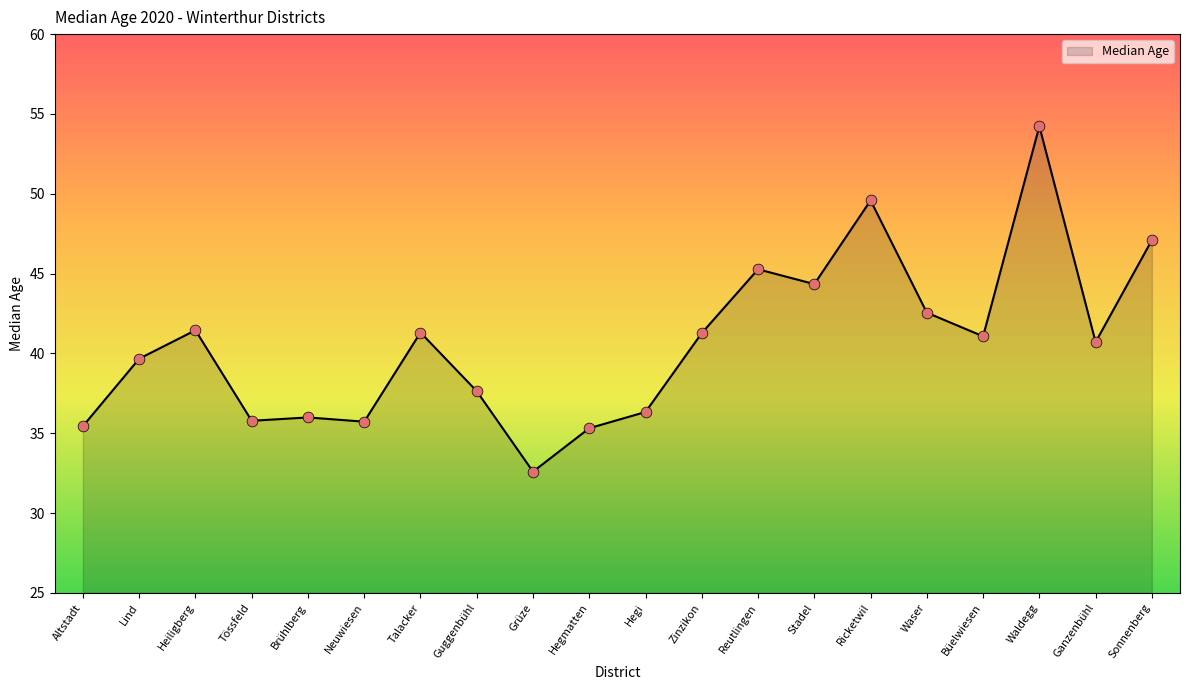

Between Ganzenbühl and Hegi, which is larger?

Ganzenbühl